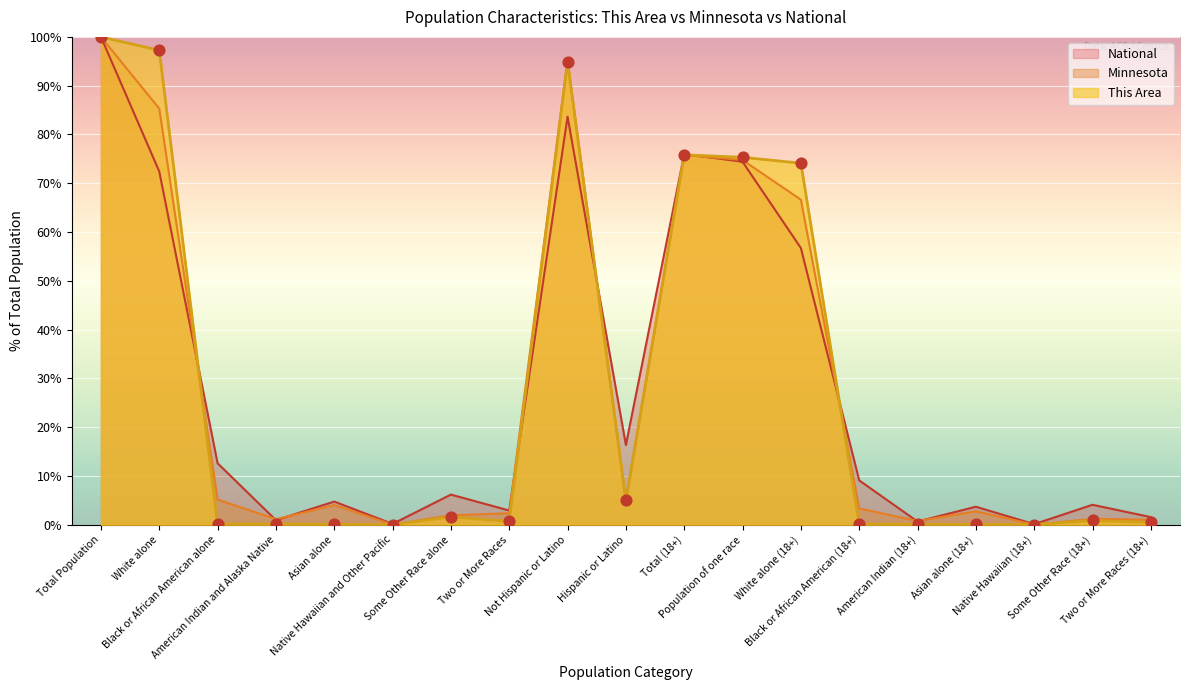

Which series contains the highest Y value?

This Area